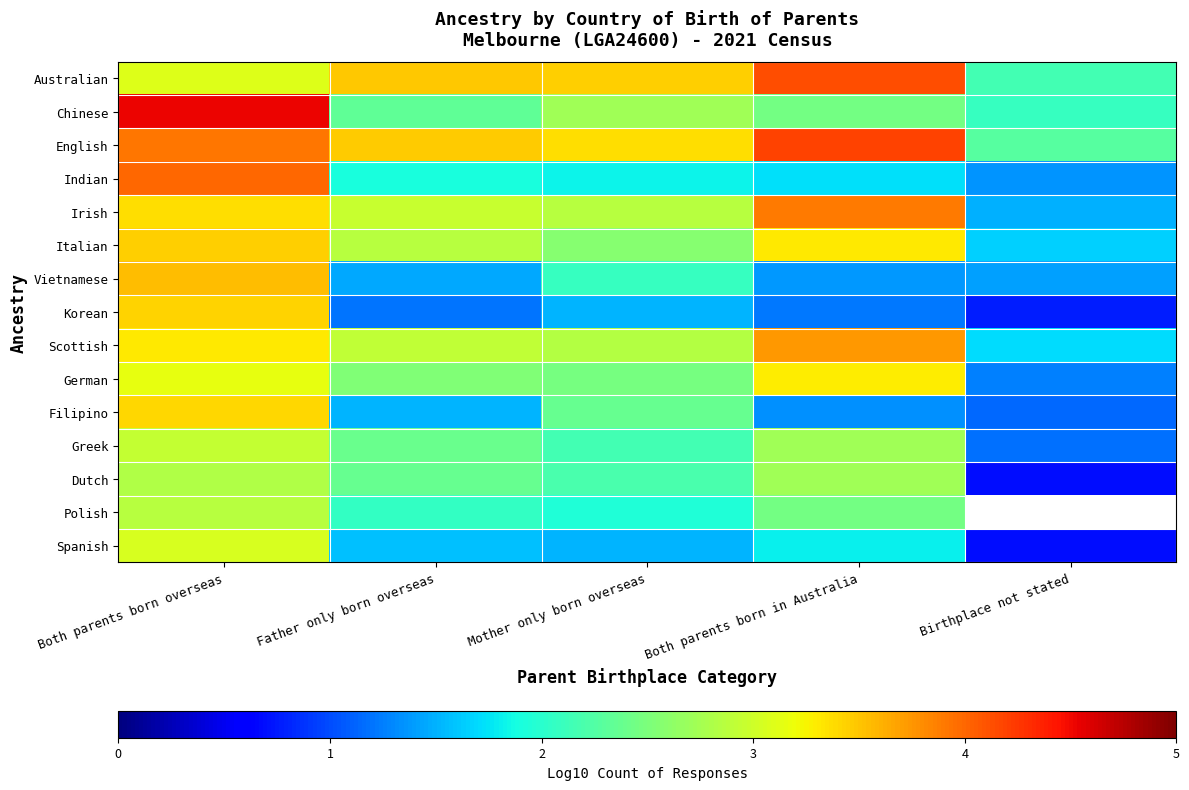

What is the difference between the Chinese values at Father only born overseas and Both parents born overseas?

2.2